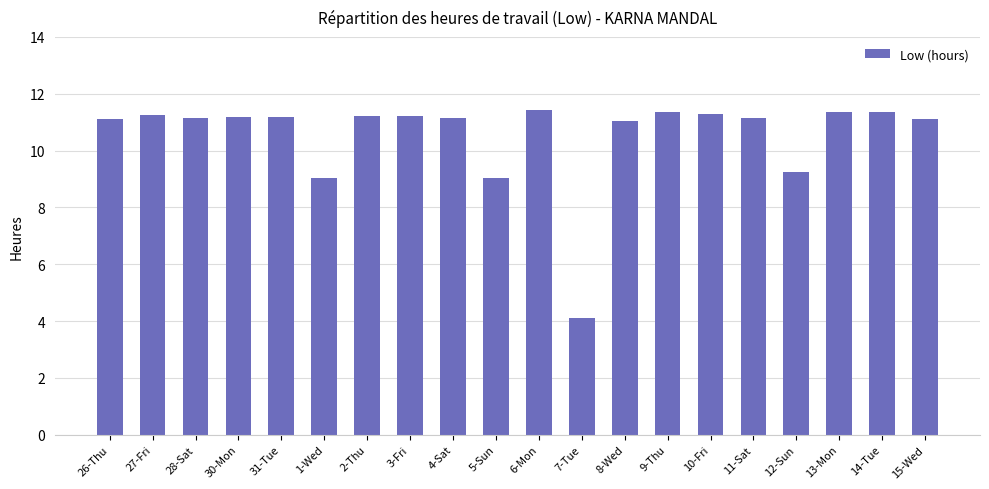

Read the value at 13-Mon.

11.4